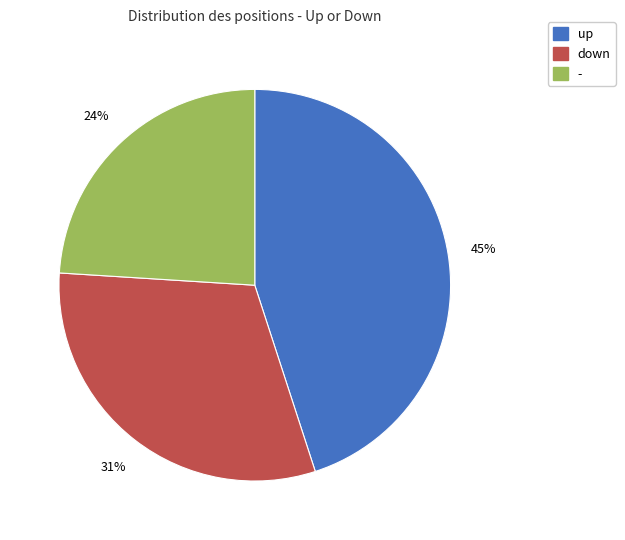

Approximately how many times larger is the value at up compared to down?

1.5